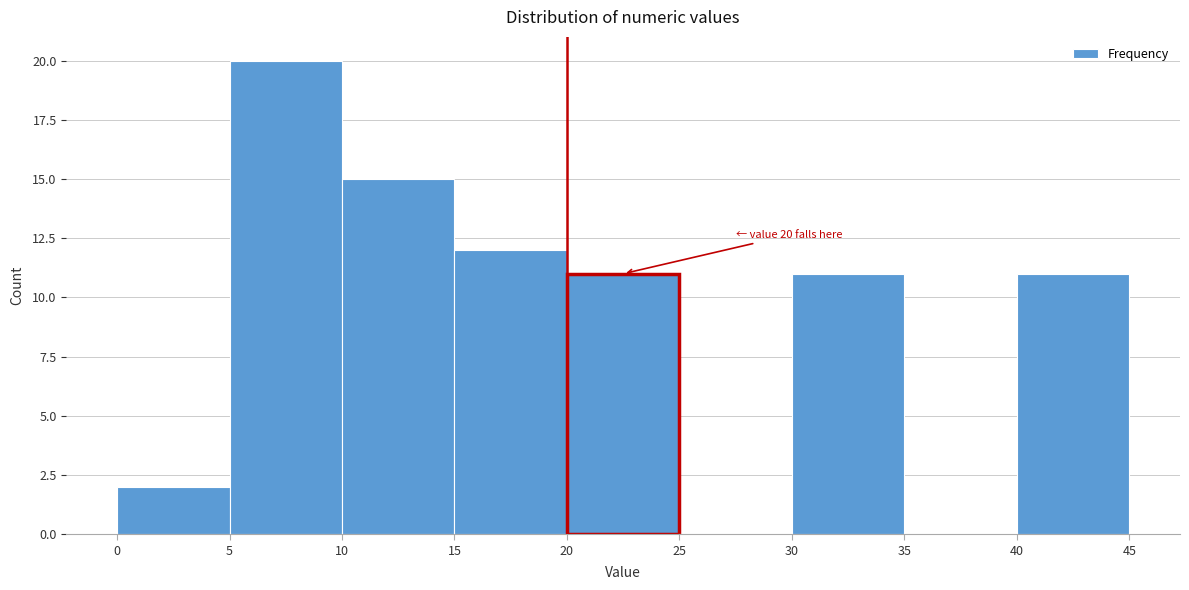

Which range on the x-axis has the tallest bar?

5 to 10